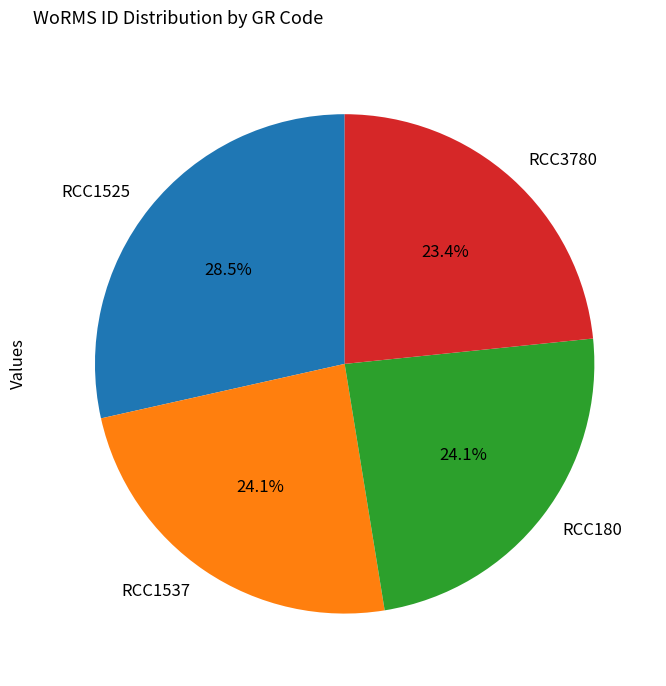

To the nearest percent, what portion does RCC1537 represent?

24%